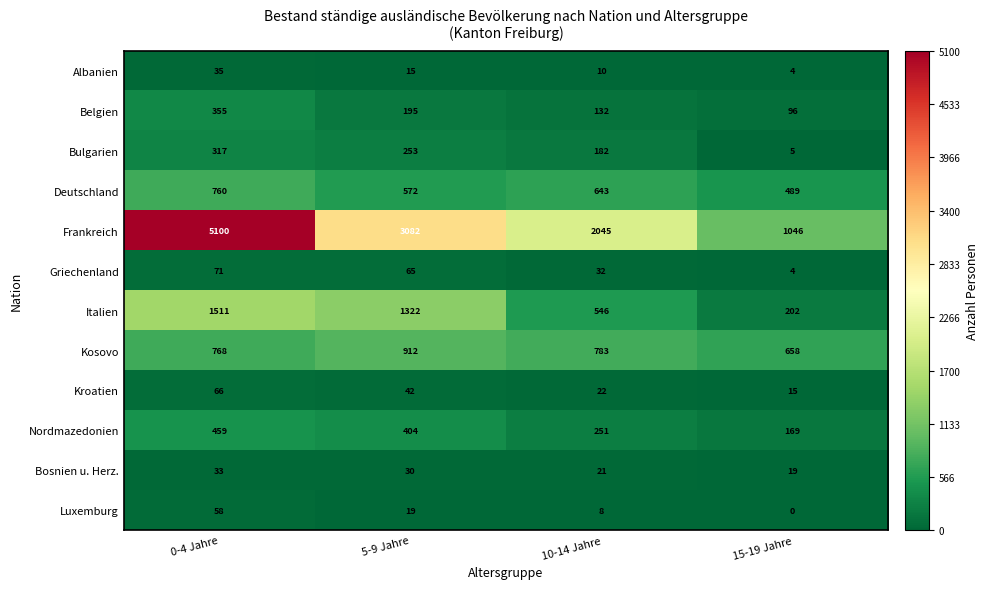

What is the spread (max minus min) of values at 15-19 Jahre?

1046